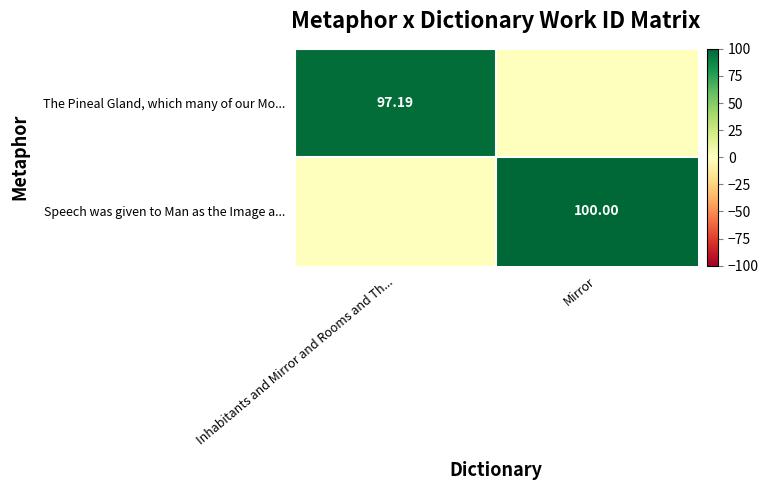

Which category has the lowest value in the The Pineal Gland, which many of our Mo... series?

Mirror